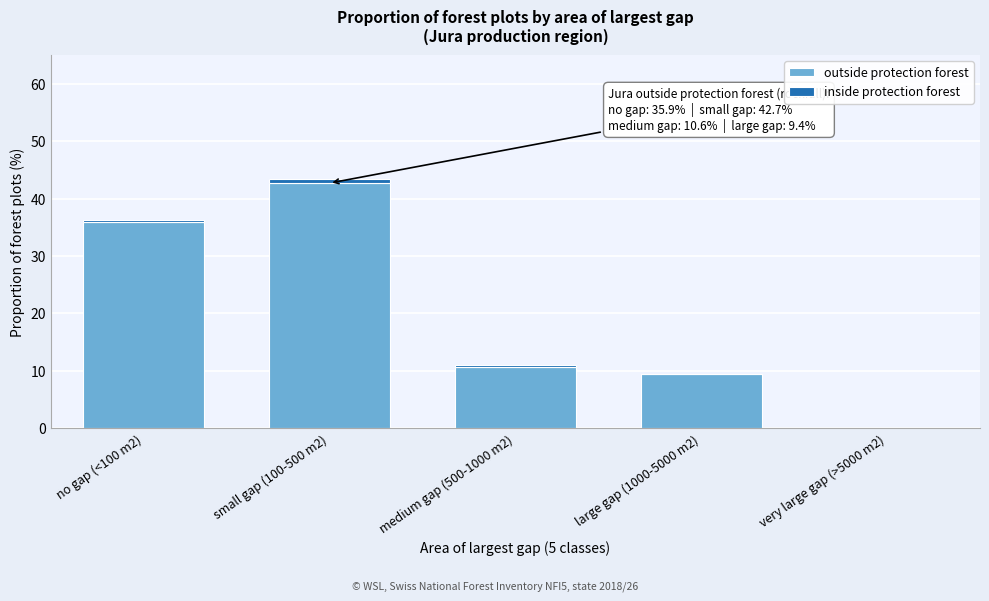

Reading left to right, list the values for the outside protection forest series.

no gap (<100 m2)=35.9	small gap (100-500 m2)=42.7	medium gap (500-1000 m2)=10.6	large gap (1000-5000 m2)=9.4	very large gap (>5000 m2)=0.0